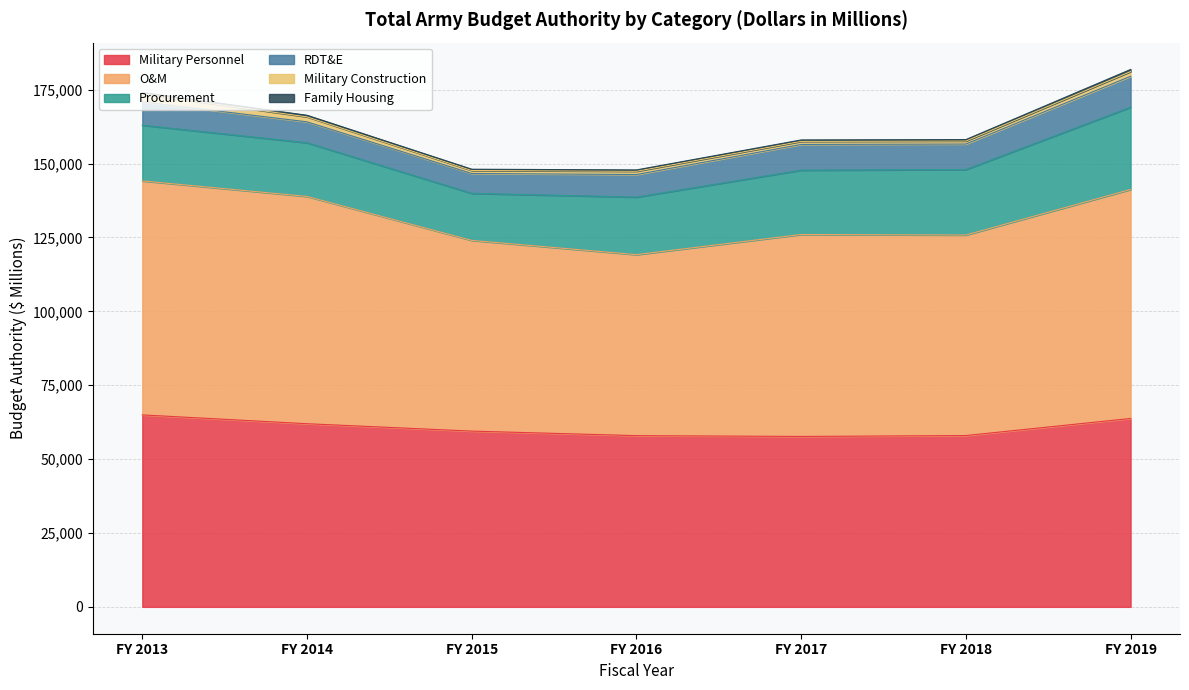

What is the value of the Military Construction point at the 3rd from the left?

1008